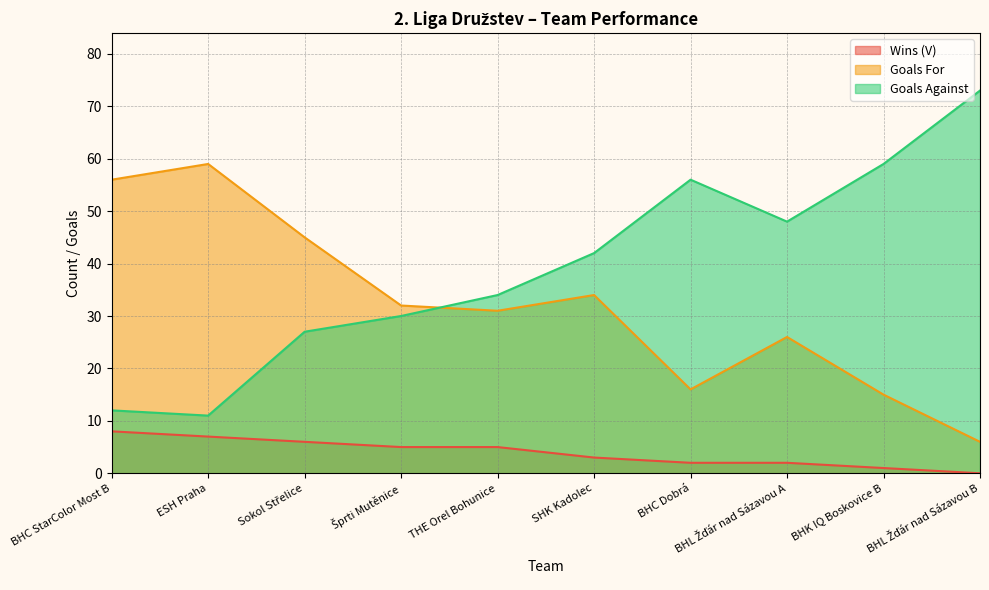

Which series has the largest total across all categories?

Goals Against